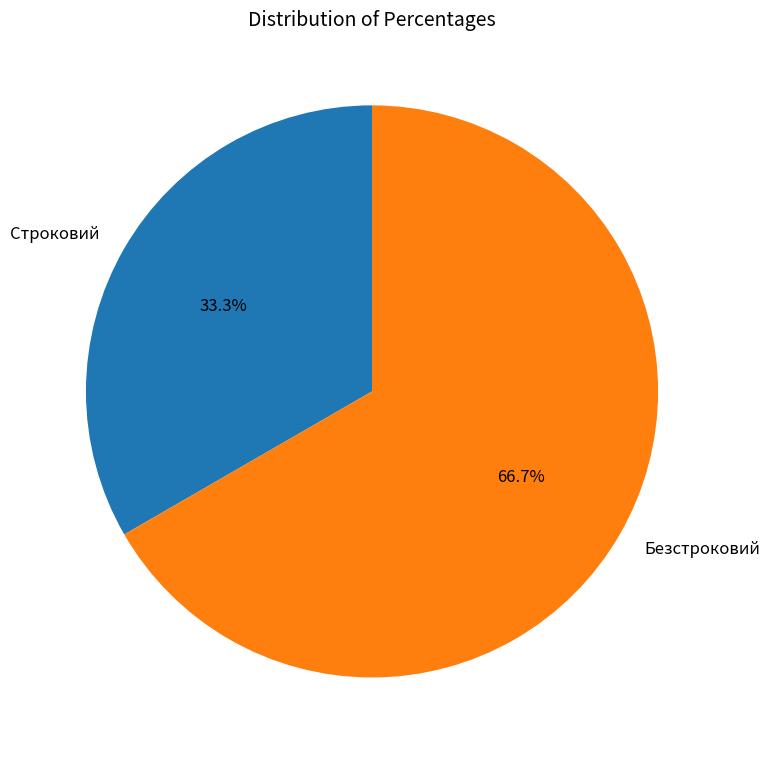

What is the total percentage of Строковий and Безстроковий?

100.0%